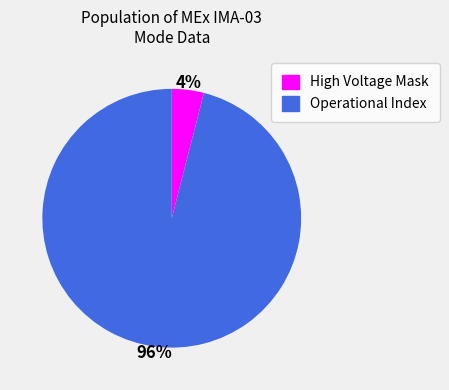

Does any single category account for the majority?

Yes